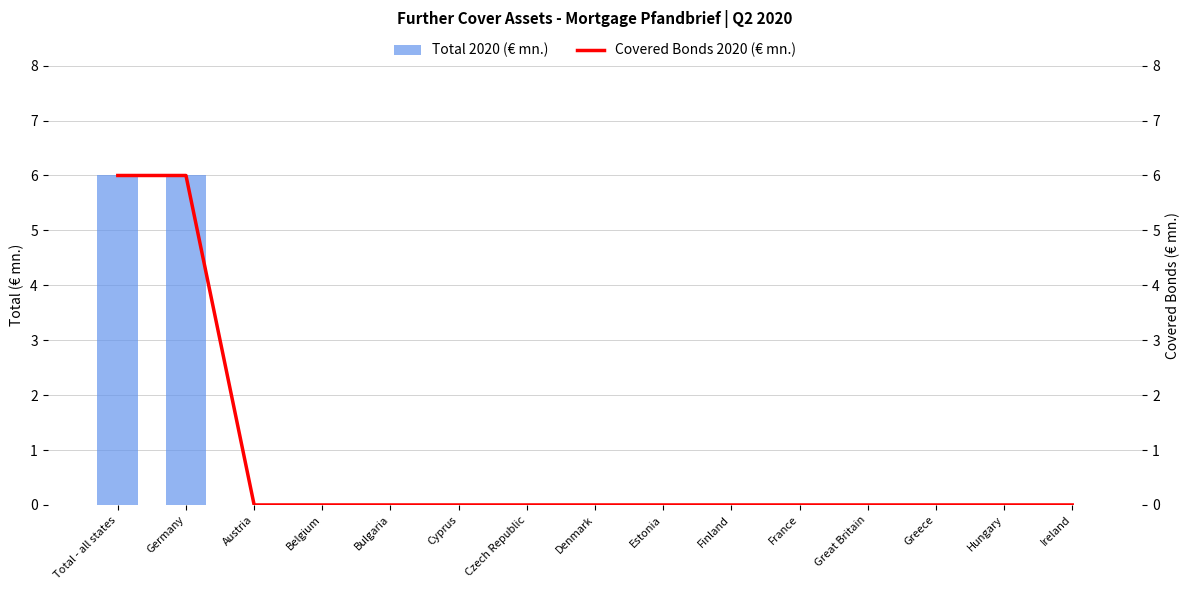

Which has a higher value, Great Britain or Total - all states?

Total - all states